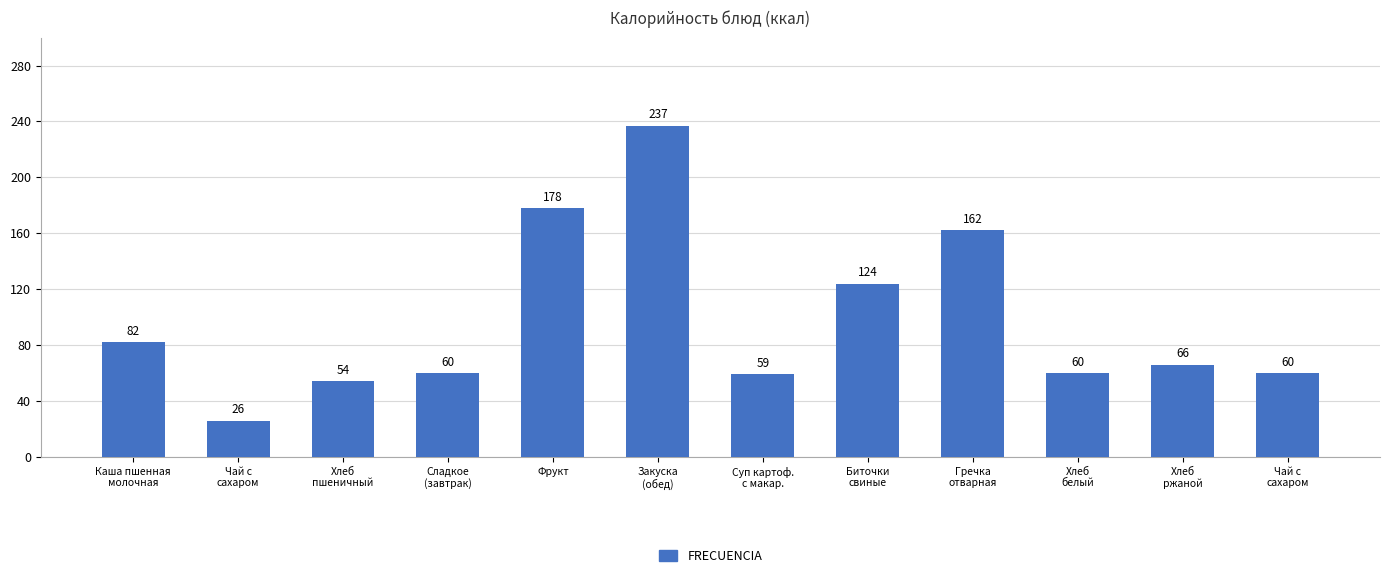

How many bars are there in total?

12